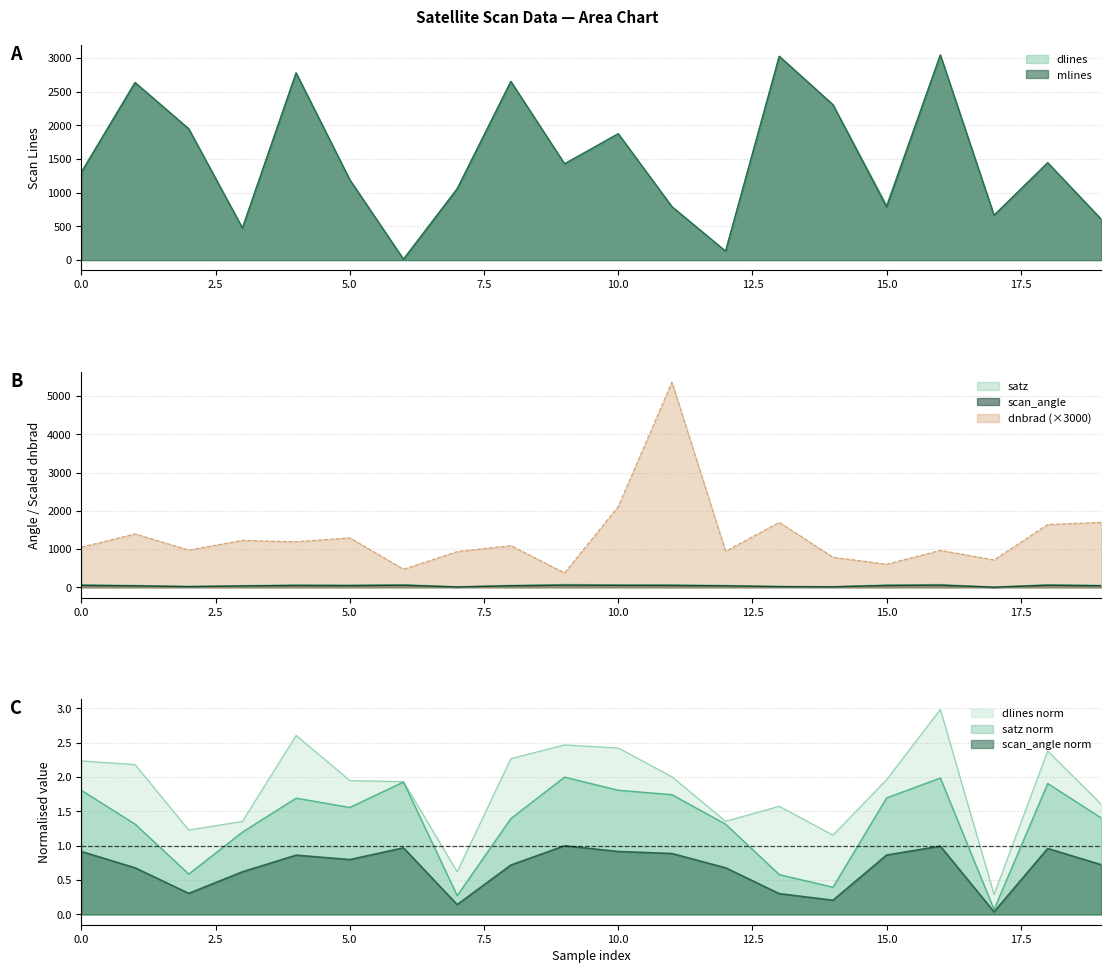

Between 1 and 3, which series saw the biggest shift?

dlines